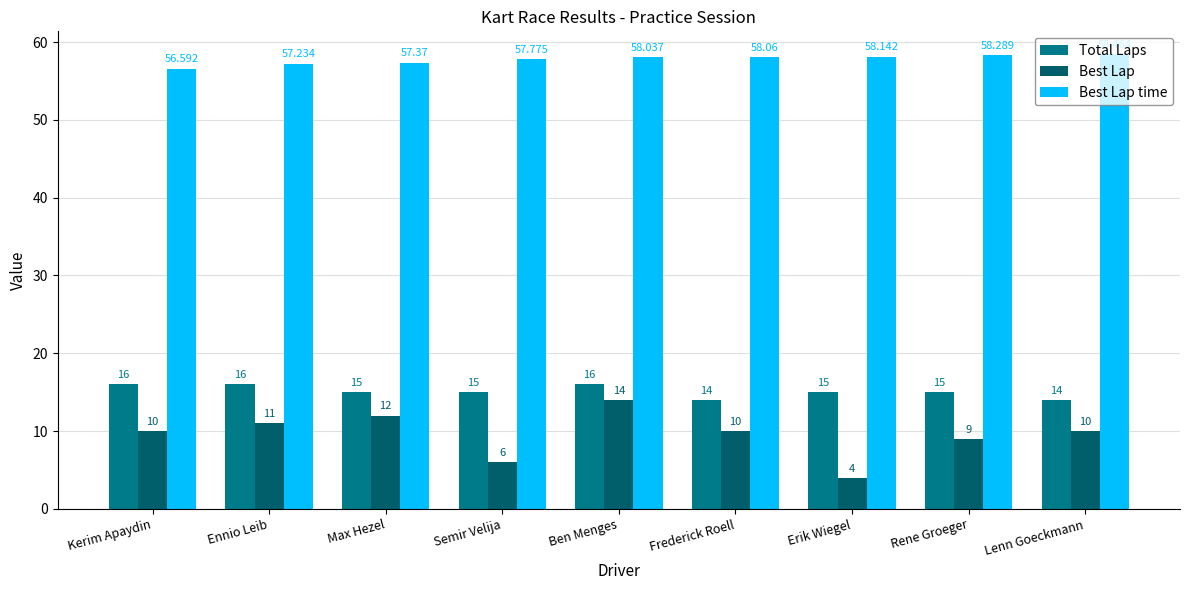

Reading left to right, what are all the values shown in this chart?

Total Laps: 16.0	16.0	15.0	15.0	16.0	14.0	15.0	15.0	14.0
Best Lap: 10.0	11.0	12.0	6.0	14.0	10.0	4.0	9.0	10.0
Best Lap time: 56.6	57.2	57.4	57.8	58.0	58.1	58.1	58.3	58.5